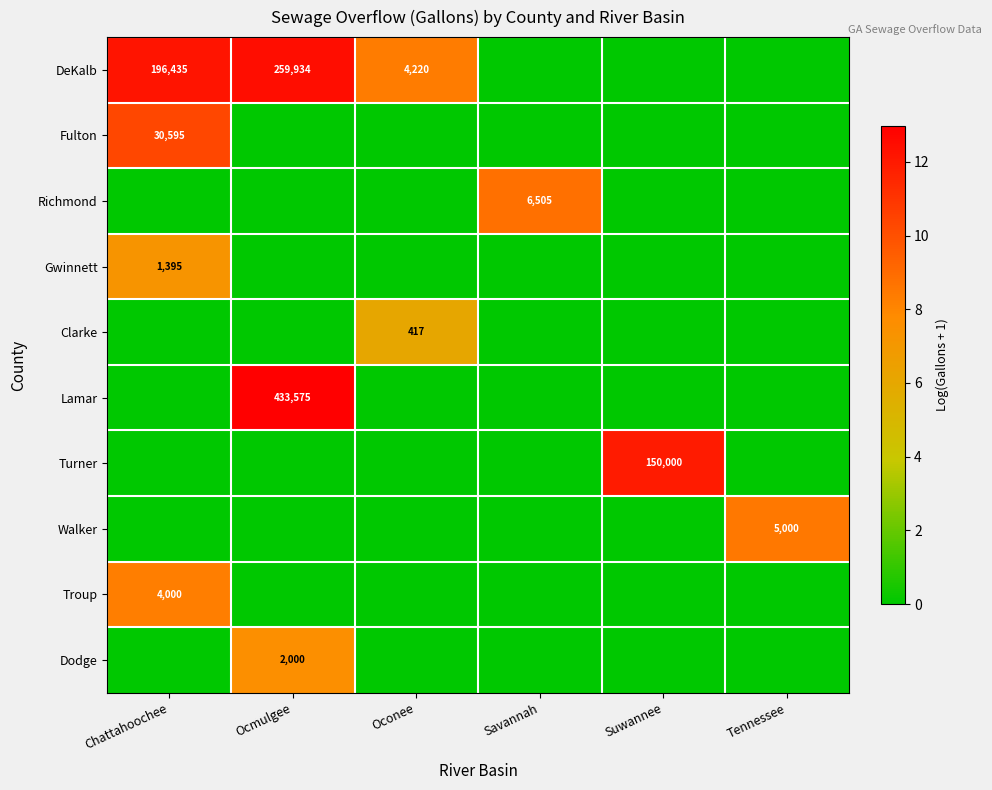

Is it true that Fulton equals 50119 at Chattahoochee?

False